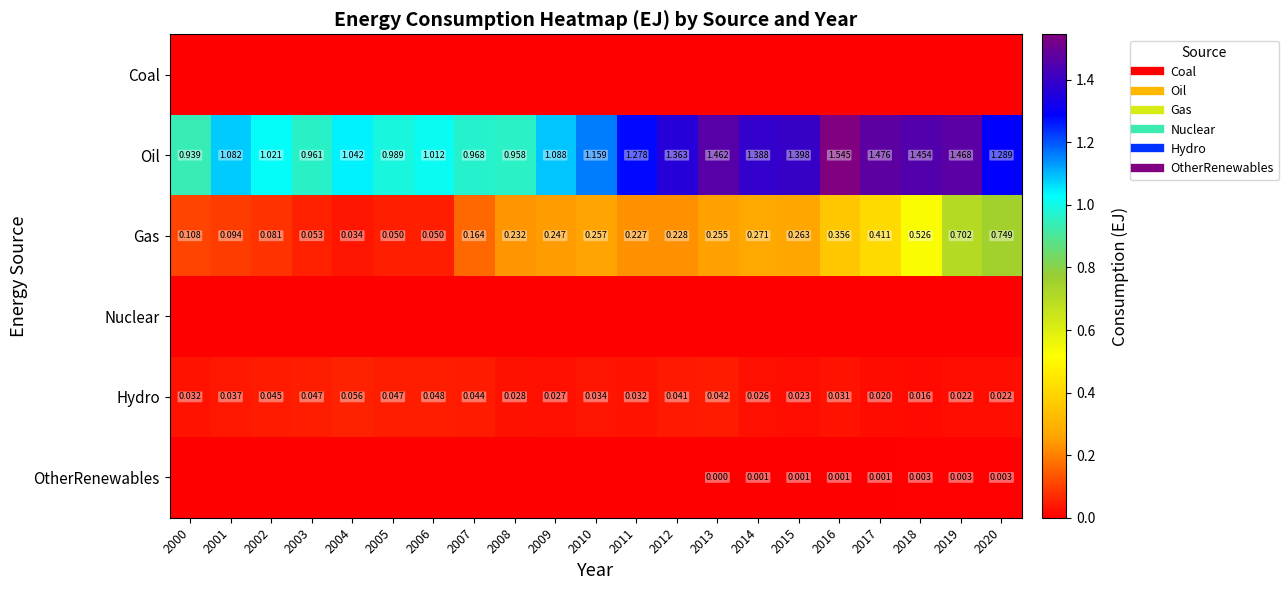

At which label is Coal closest to 0?

2000